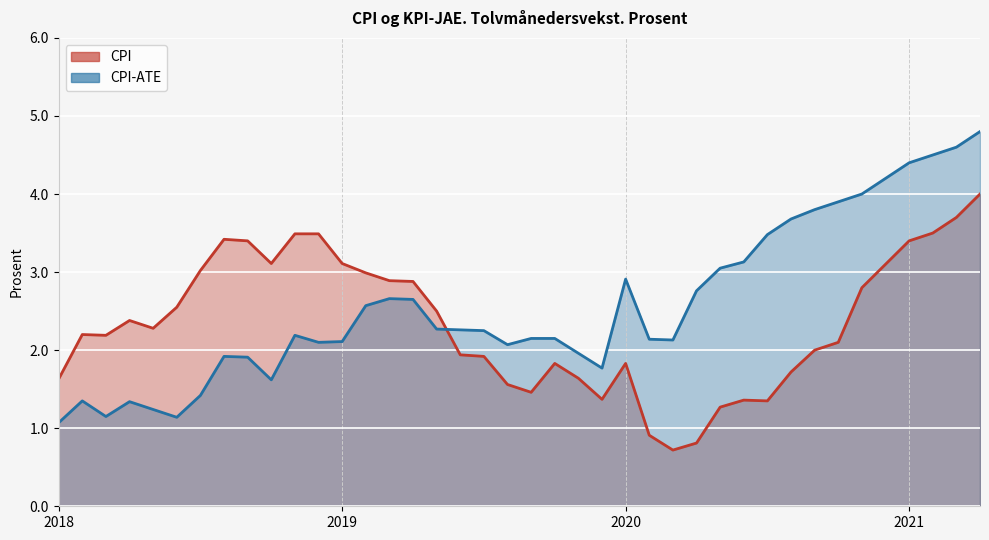

Where do CPI-ATE and CPI first cross each other?

2019-05 and 2019-06